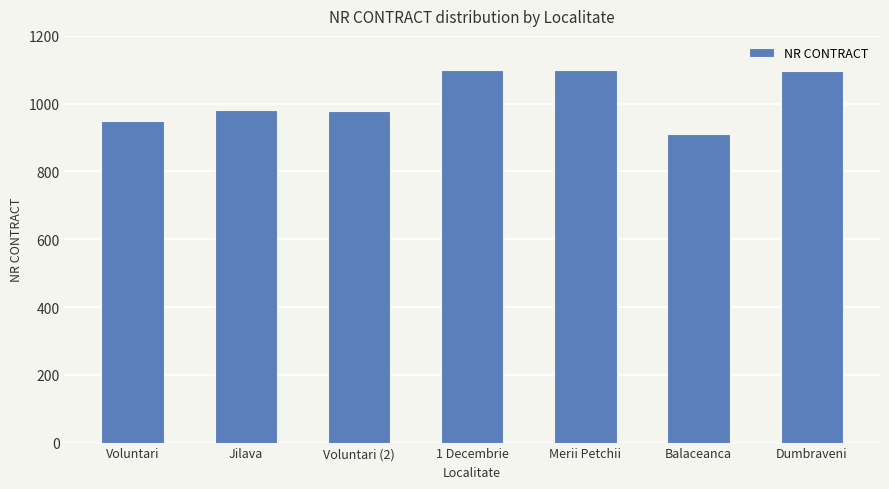

Are the bars grouped side by side (vs. stacked)?

No